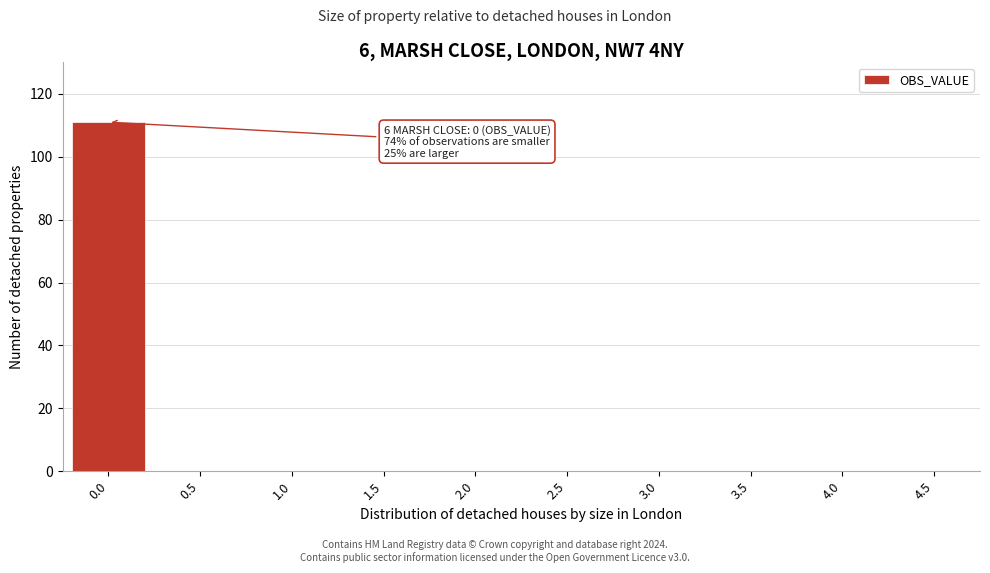

Reading right to left, extract all data points from this chart.

4.5=0	4.0=0	3.5=0	3.0=0	2.5=0	2.0=0	1.5=0	1.0=0	0.5=0	0.0=111